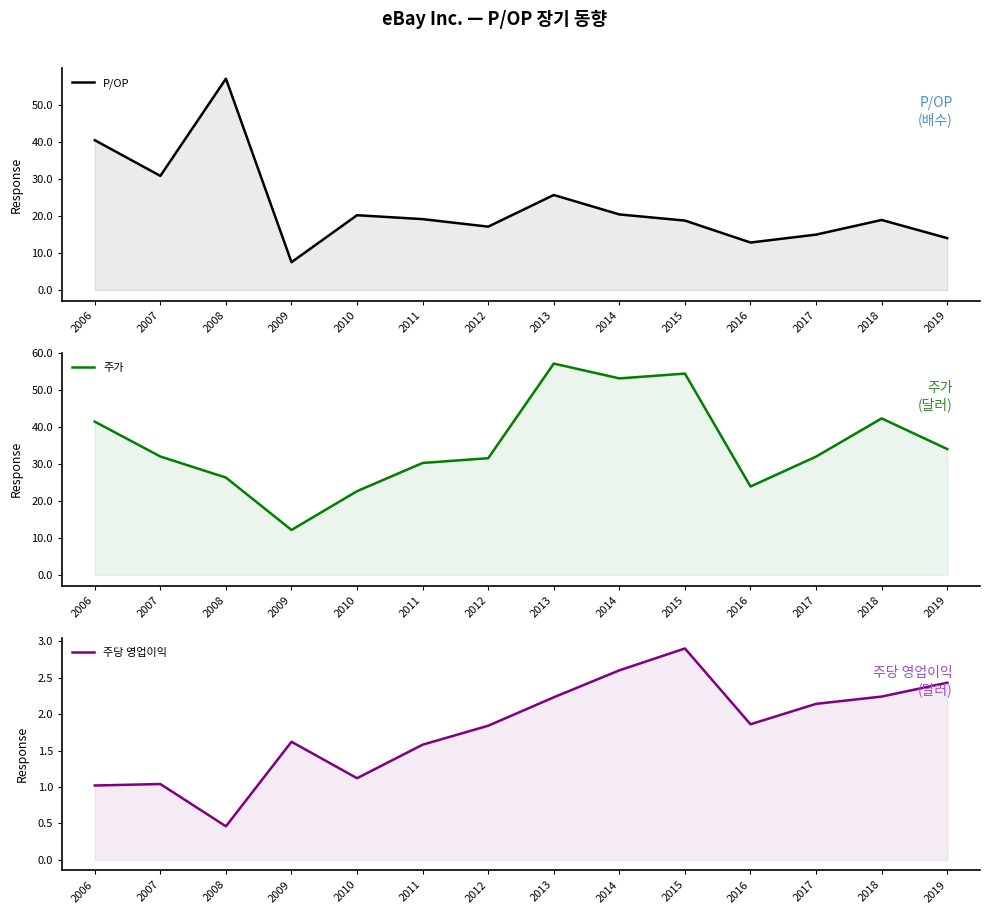

Read the 주당 영업이익 value at 2016.

1.9